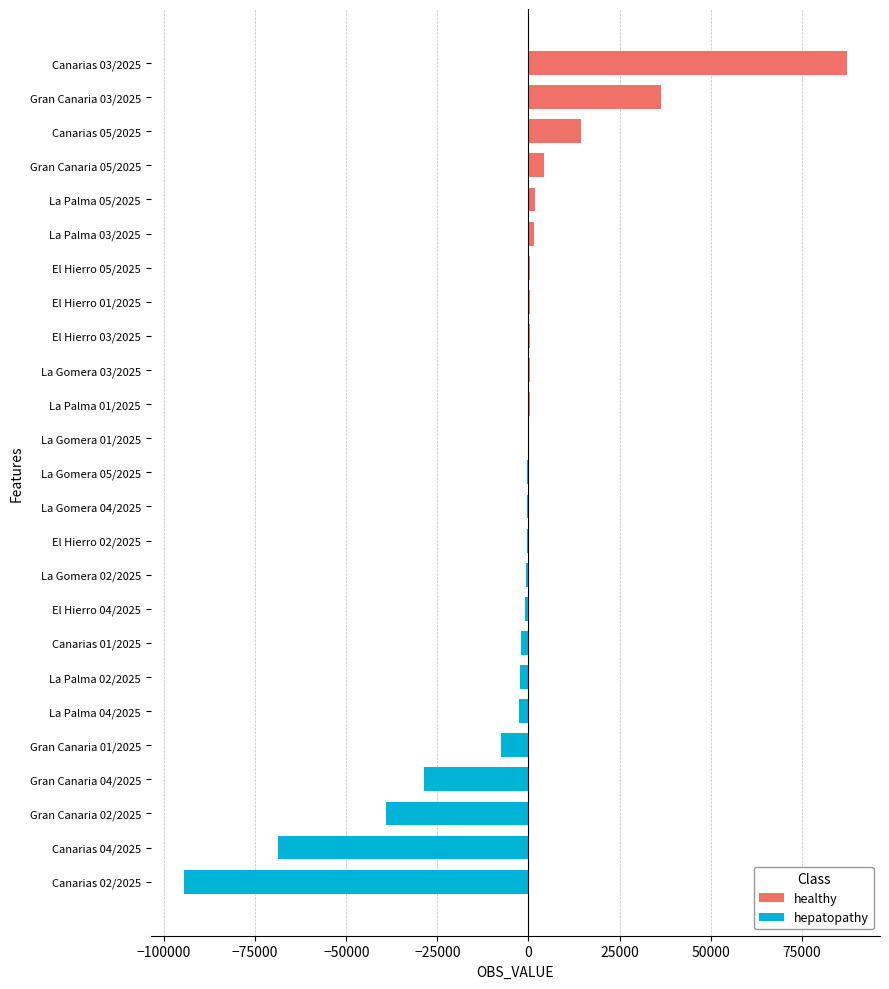

List the series in order of their peak value, highest first.

healthy, hepatopathy